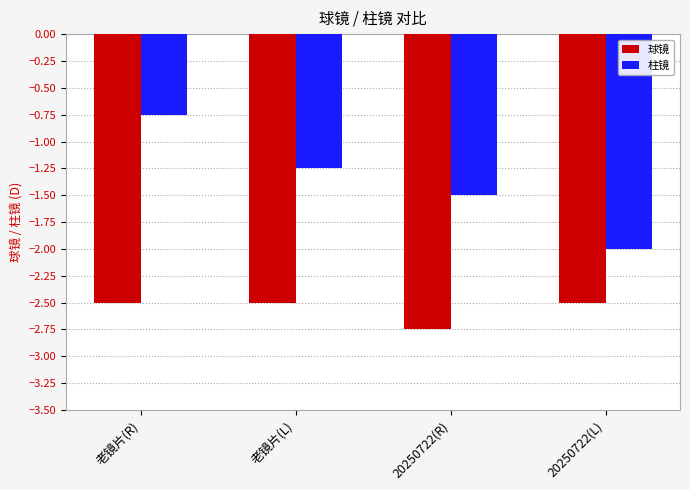

At how many categories does at least one series exceed -1?

1